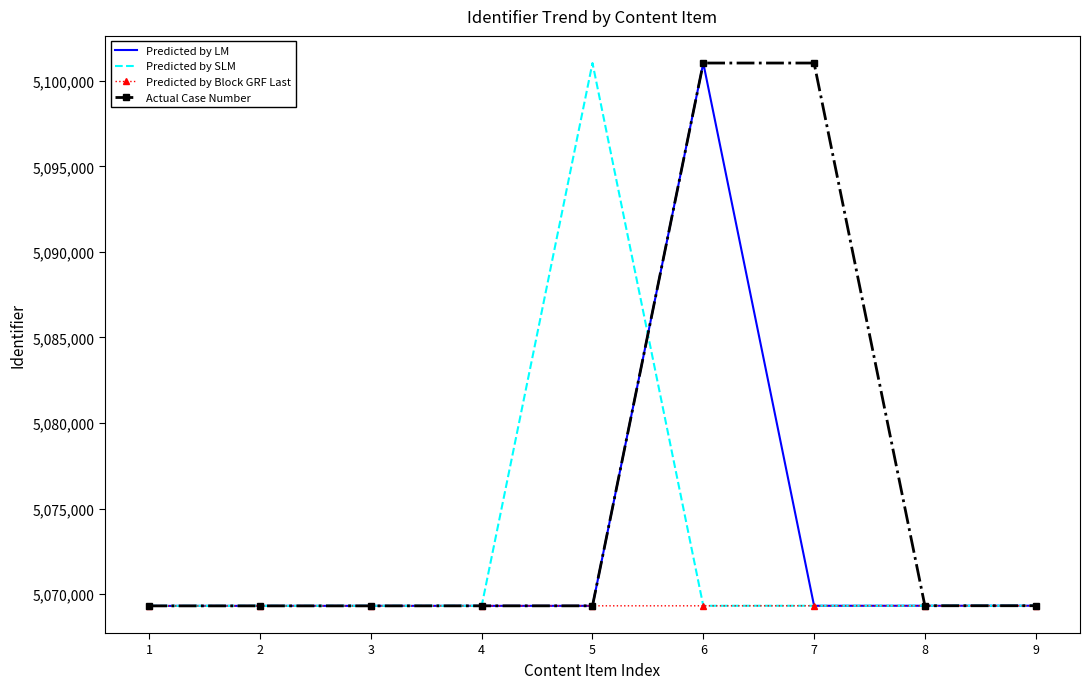

The value of Actual Case Number at 9 is 5069326. True or false?

True